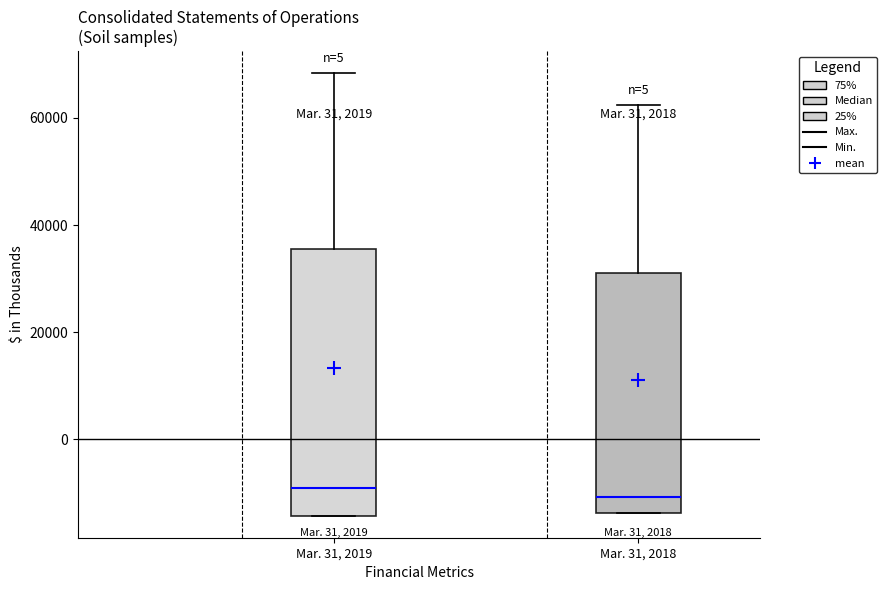

Reading left to right, transcribe this box plot: for each box, give where its median line is, the range the box spans, and where its two whiskers end, as read against the y-axis. The values are not printed on the chart, so give them approximately, as read against the axis.

Mar. 31, 2019: median -10000, box -14000 to 36000, whiskers -14000 to 68000
Mar. 31, 2018: median -10000, box -14000 to 30000, whiskers -14000 to 62000